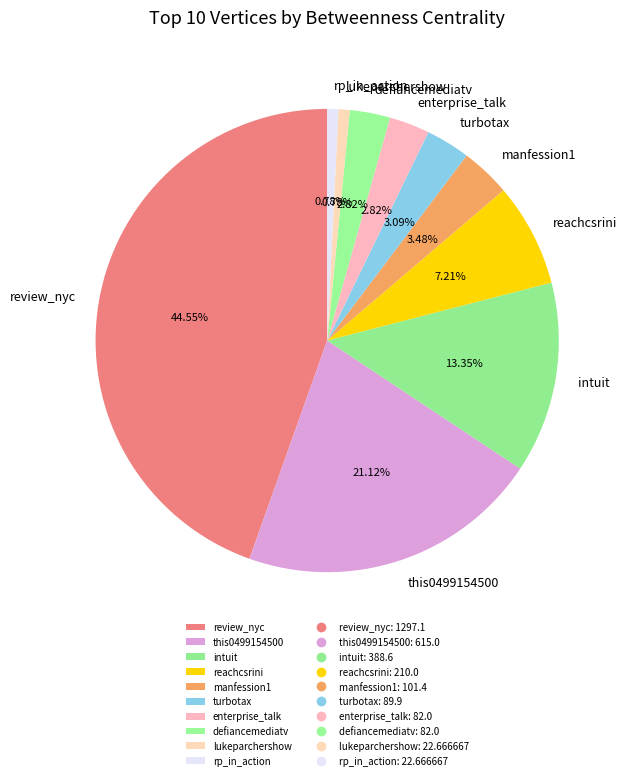

How many slices are in this pie chart?

10